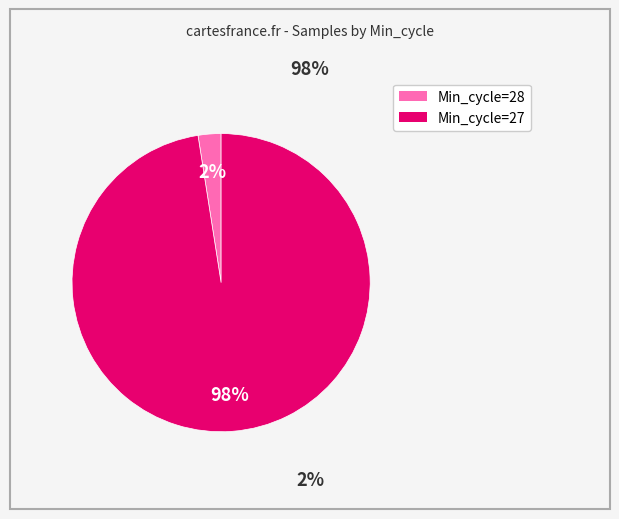

Is there any slice that represents more than half of the pie?

Yes